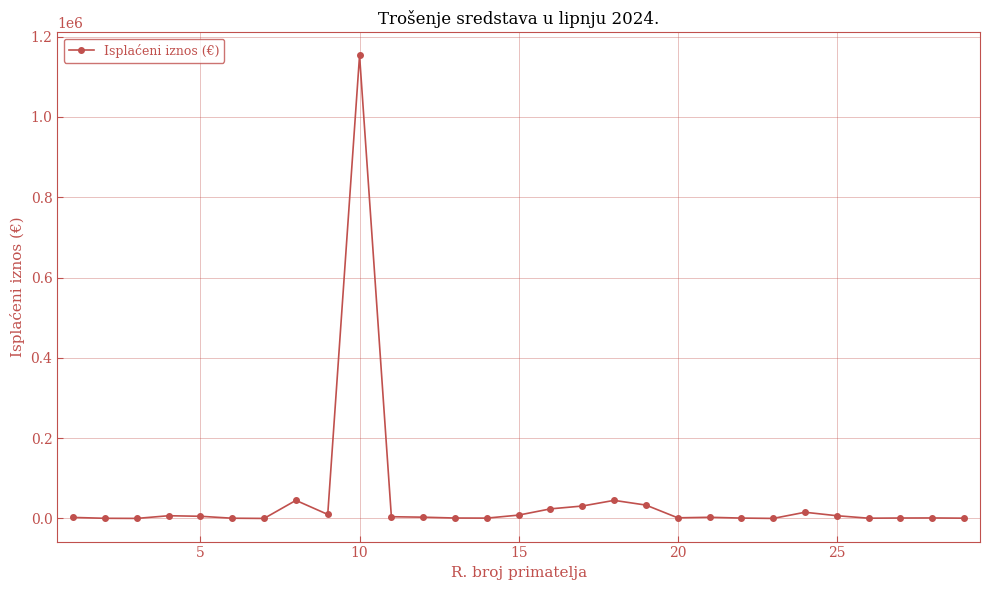

What is the maximum value shown in the chart?

1152934.6